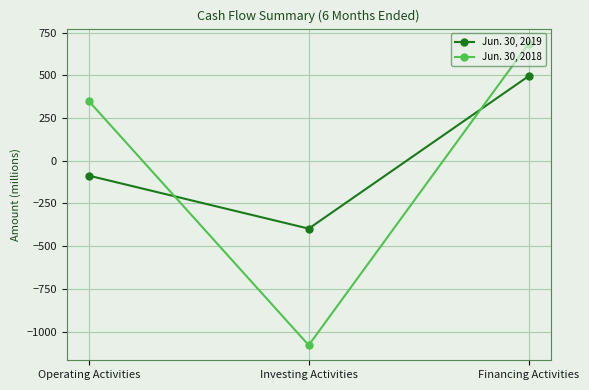

What is the sum of all Jun. 30, 2019 values?

11